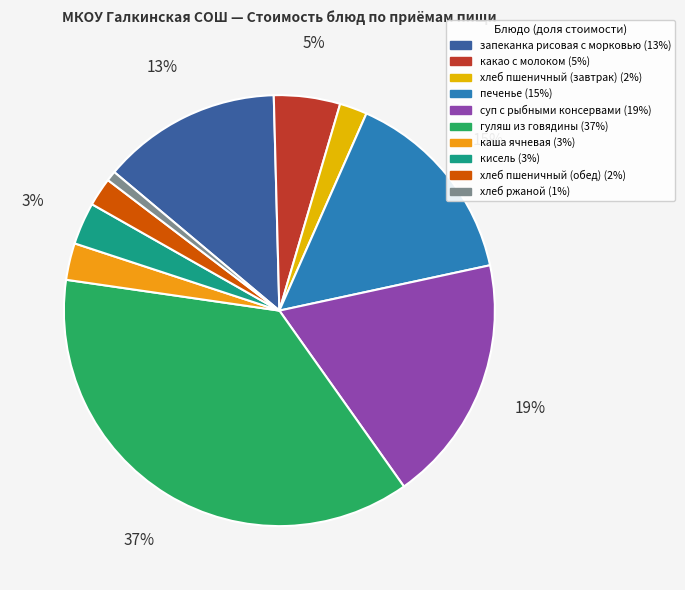

To the nearest percent, what percentage of the pie is хлеб пшеничный (обед)?

2%